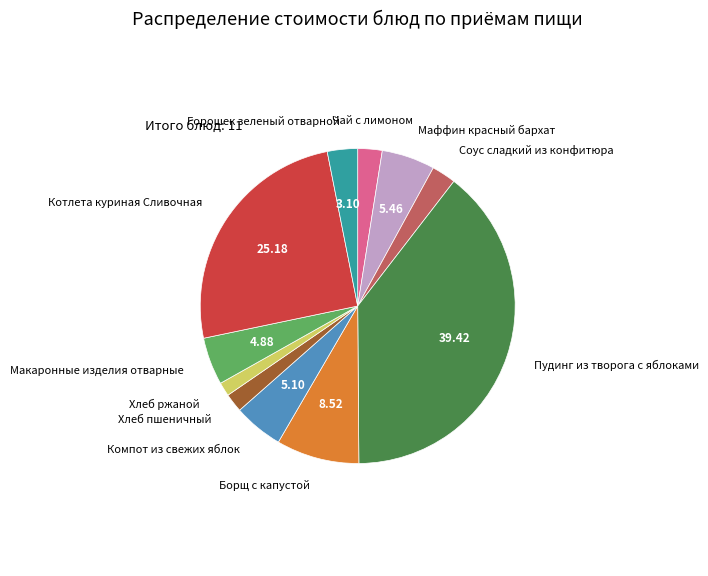

Is there a majority slice in this chart?

No